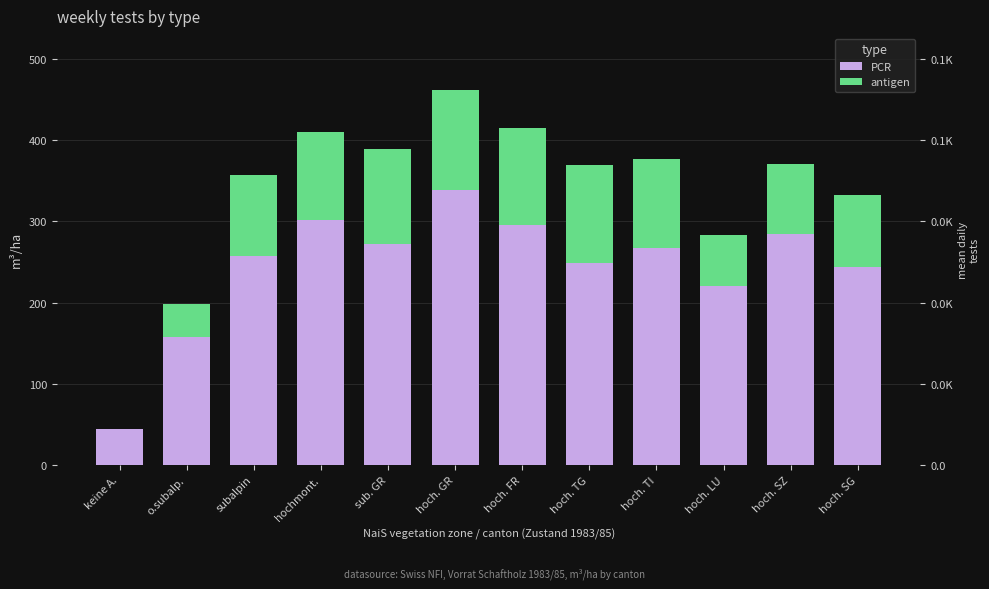

At which label does antigen reach its minimum?

keine A.